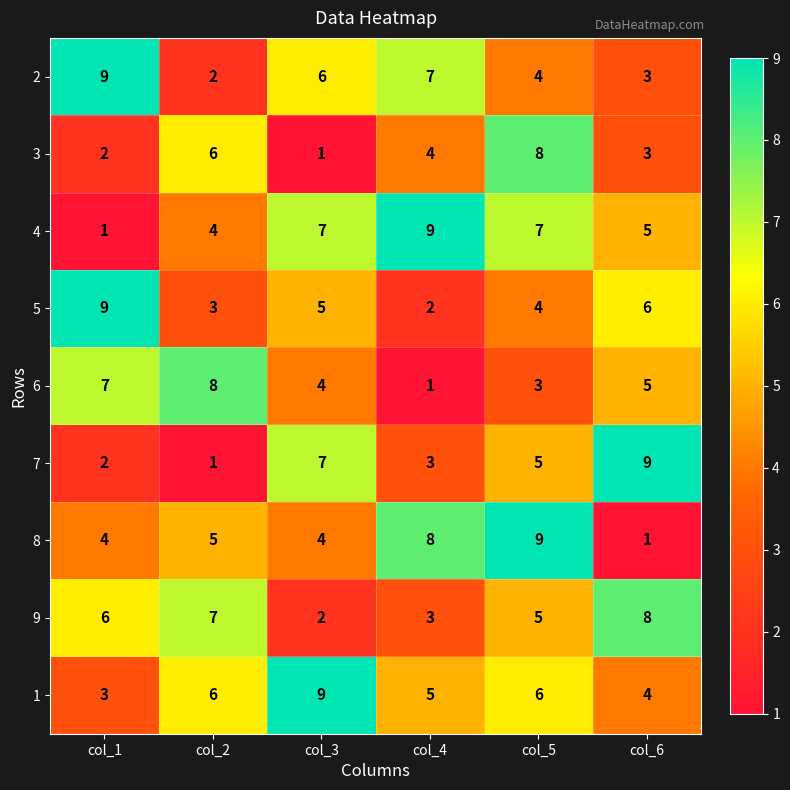

What is the smallest value displayed?

1